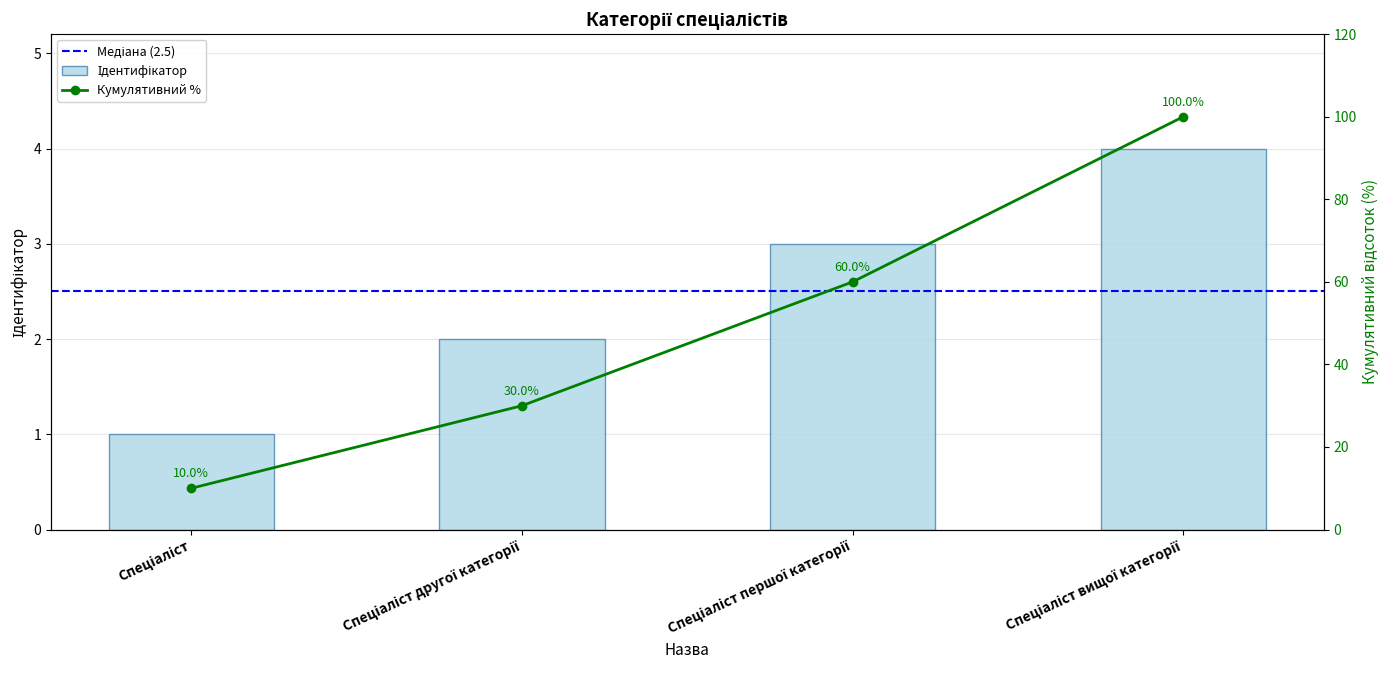

Are the bars grouped side by side (vs. stacked)?

No